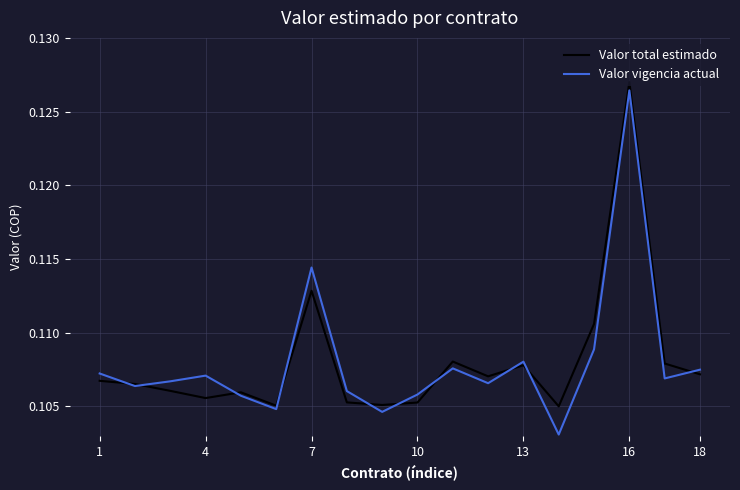

Which series has the largest range (max minus min)?

Valor vigencia actual